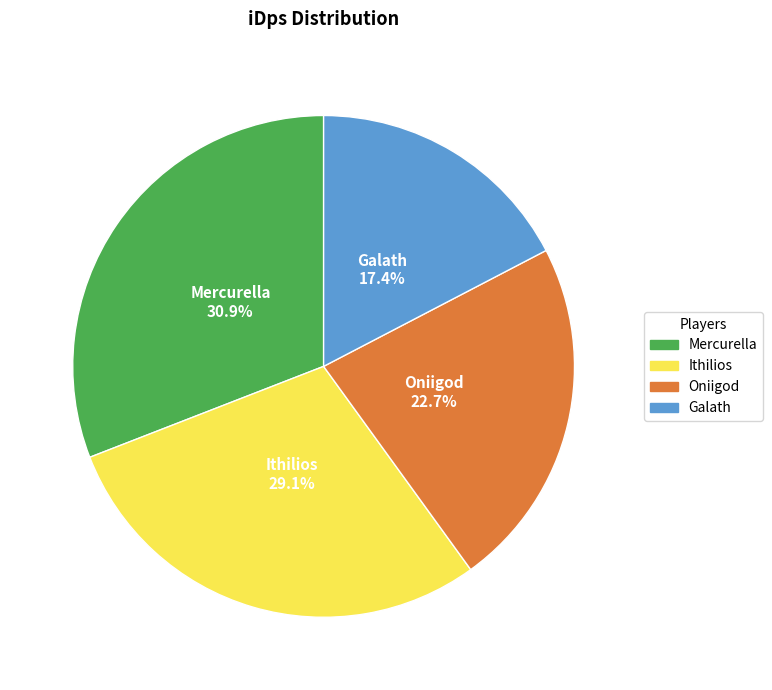

To the nearest percent, what is the average slice percentage?

25%